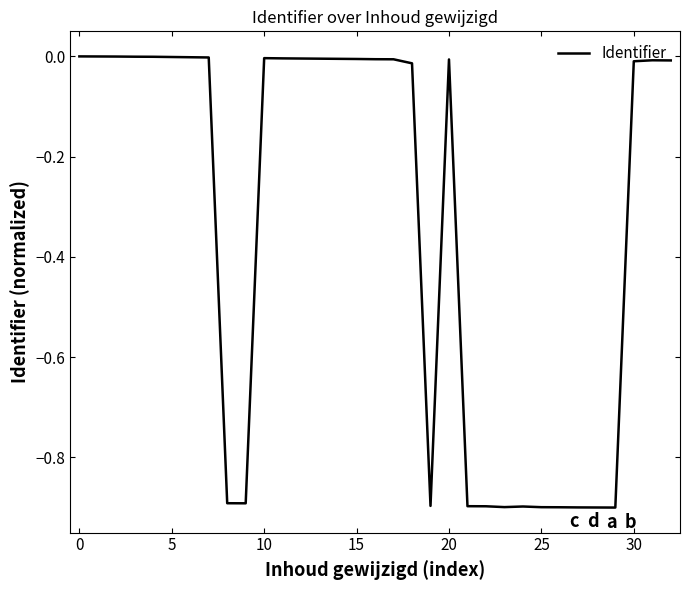

What is the smallest value displayed?

-0.9